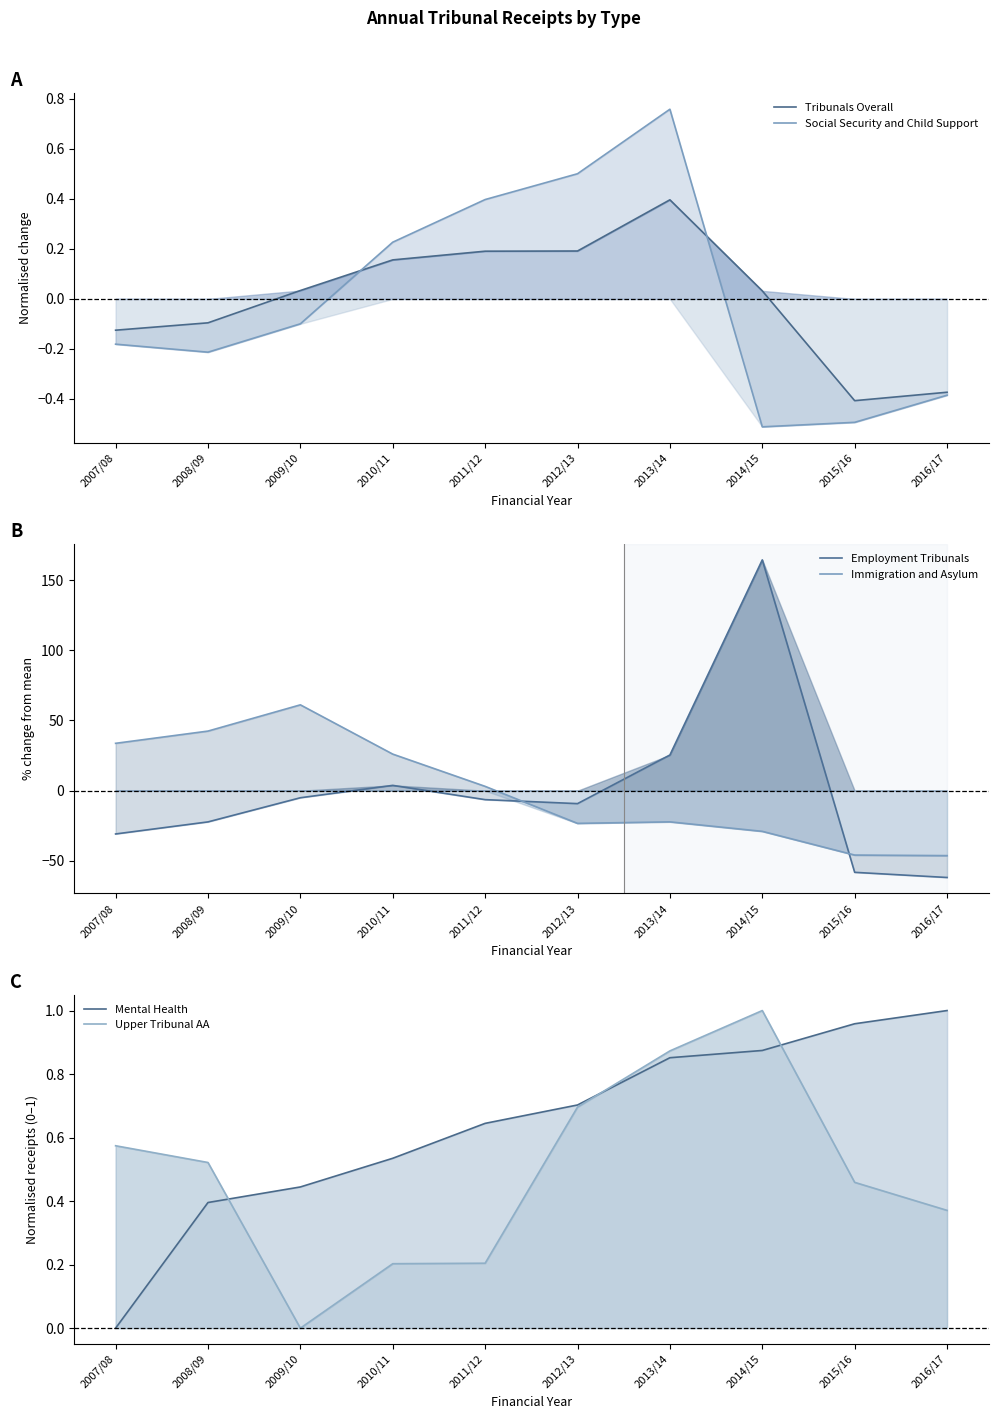

How many lines are shown in the chart?

6